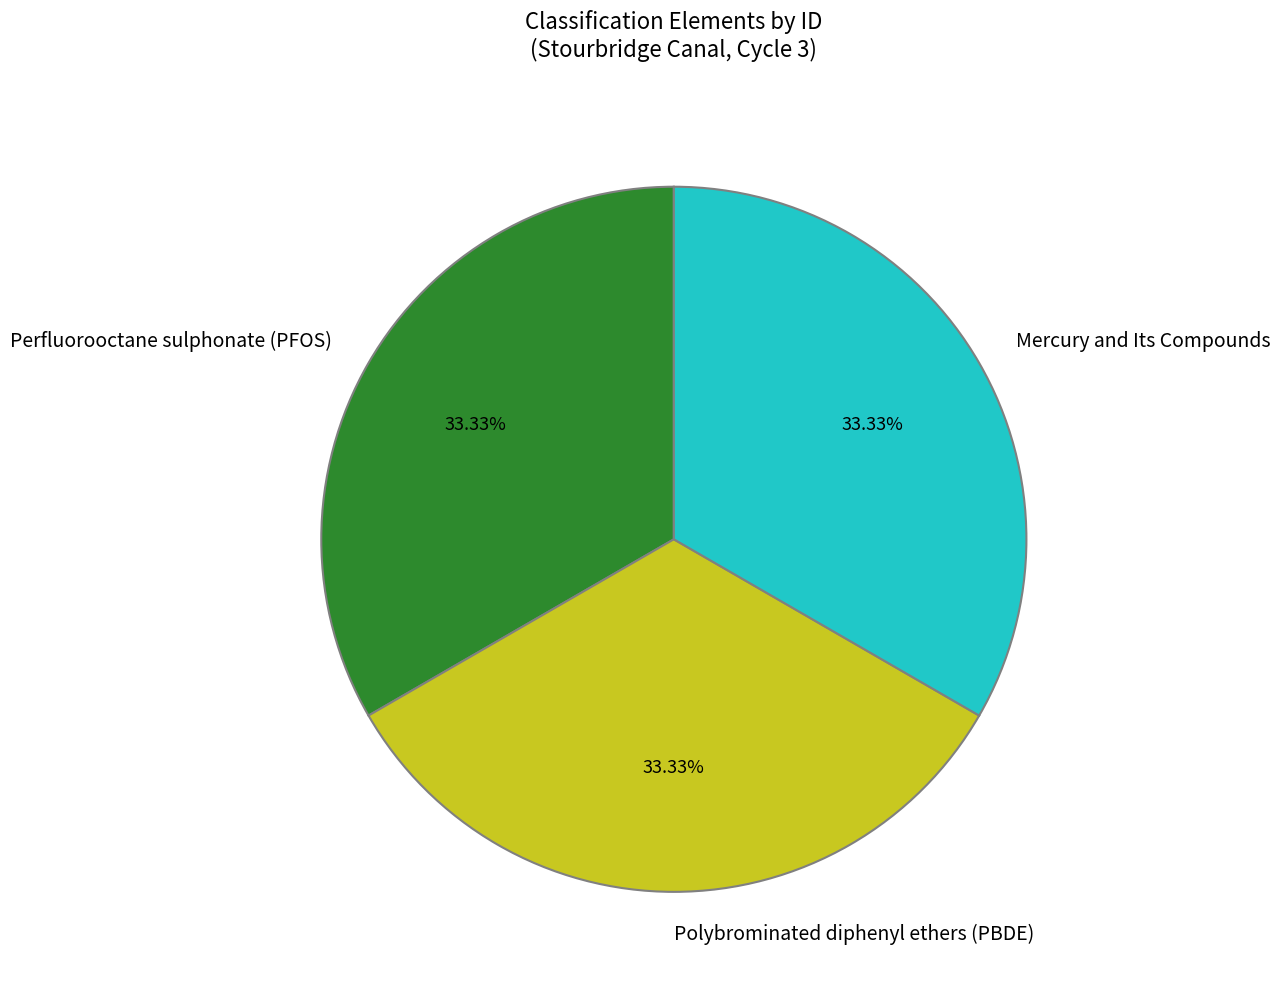

To the nearest percent, what is the average slice percentage?

33%